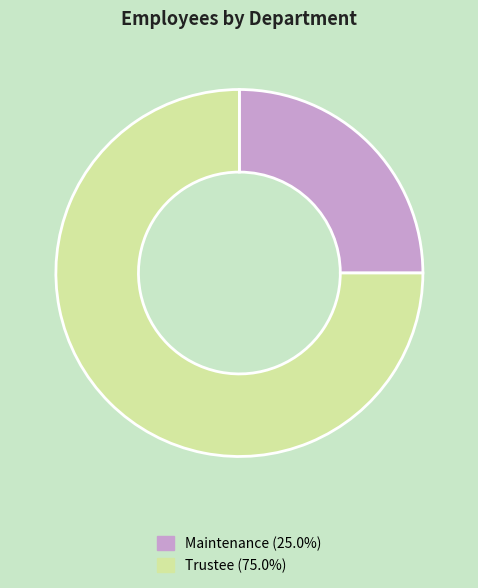

Approximately how many times larger is the value at Trustee compared to Maintenance?

3.0